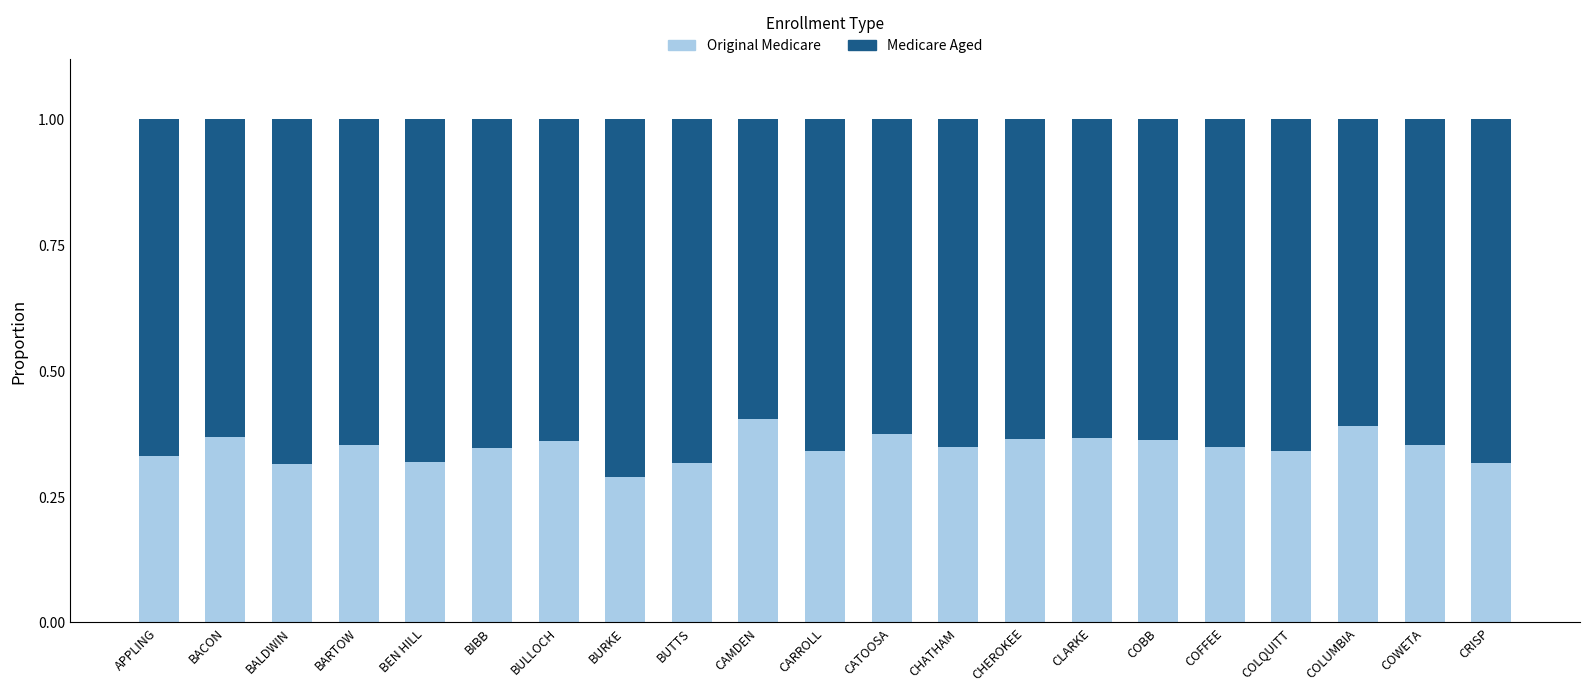

What is the total value across all series at BUTTS?

1.0